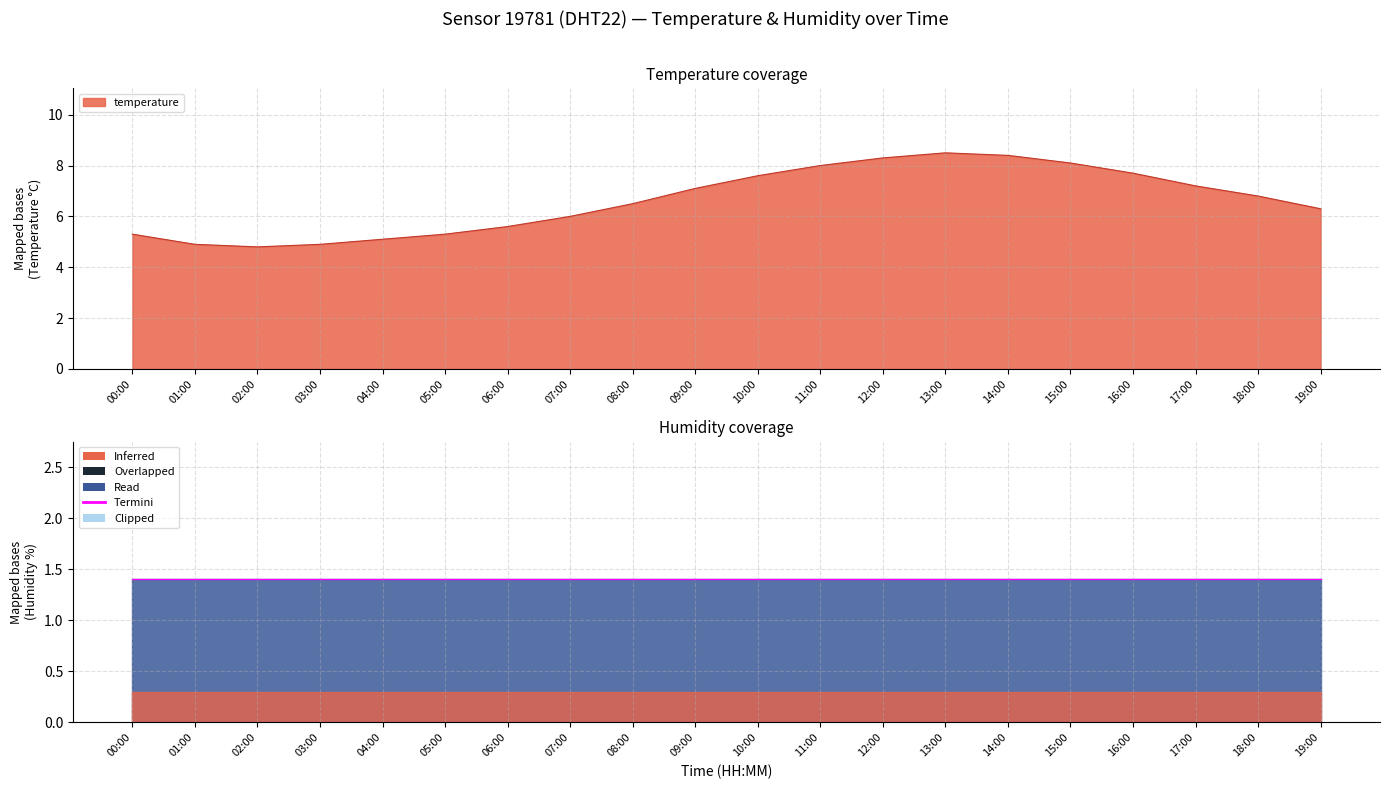

Reading left to right, extract all data points from this chart.

00:00=5.3	01:00=4.9	02:00=4.8	03:00=4.9	04:00=5.1	05:00=5.3	06:00=5.6	07:00=6.0	08:00=6.5	09:00=7.1	10:00=7.6	11:00=8.0	12:00=8.3	13:00=8.5	14:00=8.4	15:00=8.1	16:00=7.7	17:00=7.2	18:00=6.8	19:00=6.3